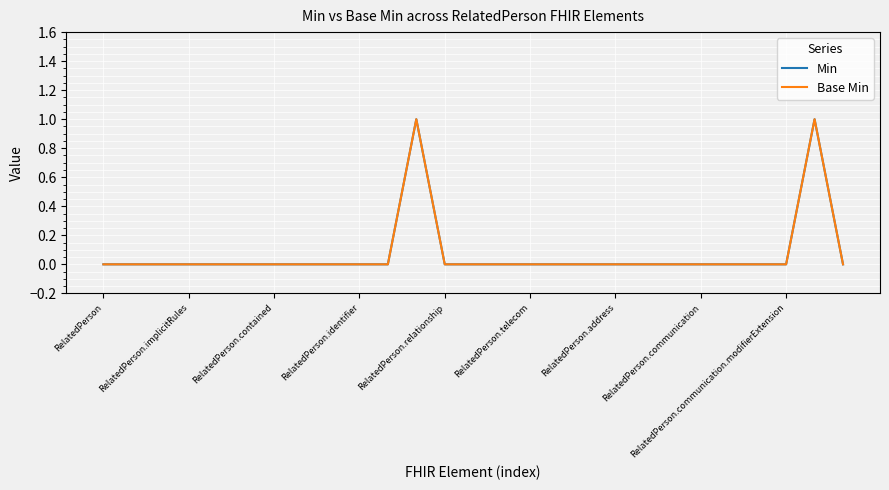

Where is the first local maximum for Base Min?

11